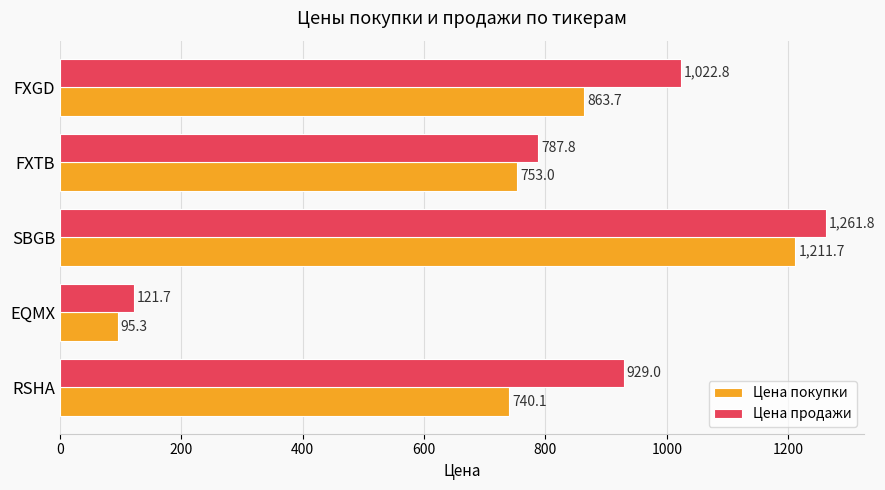

List the series in order of their peak value, lowest first.

Цена покупки, Цена продажи